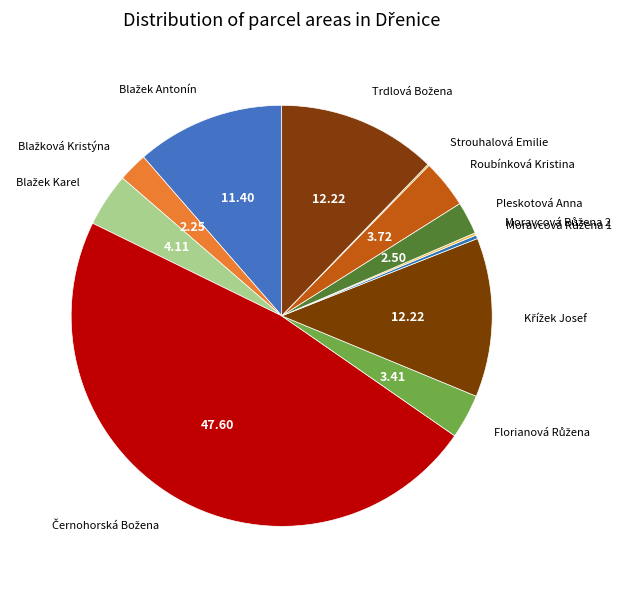

Count the number of slices in the pie.

12